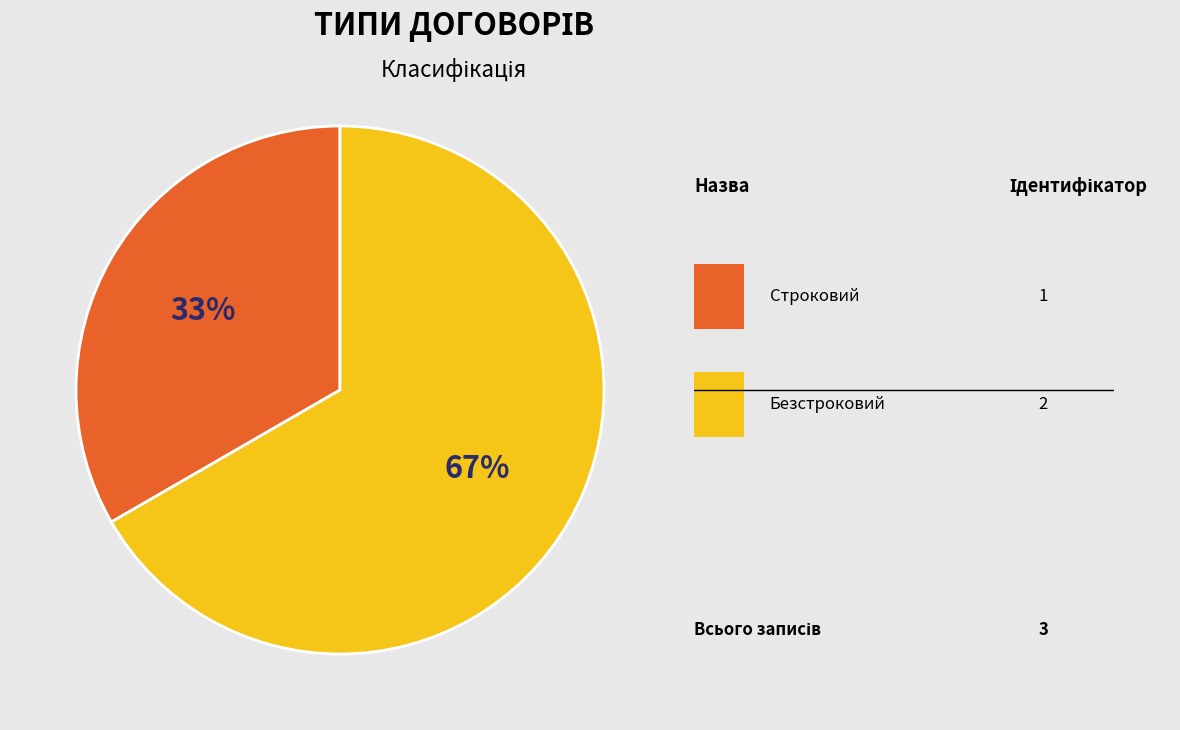

Is there a majority slice in this chart?

Yes